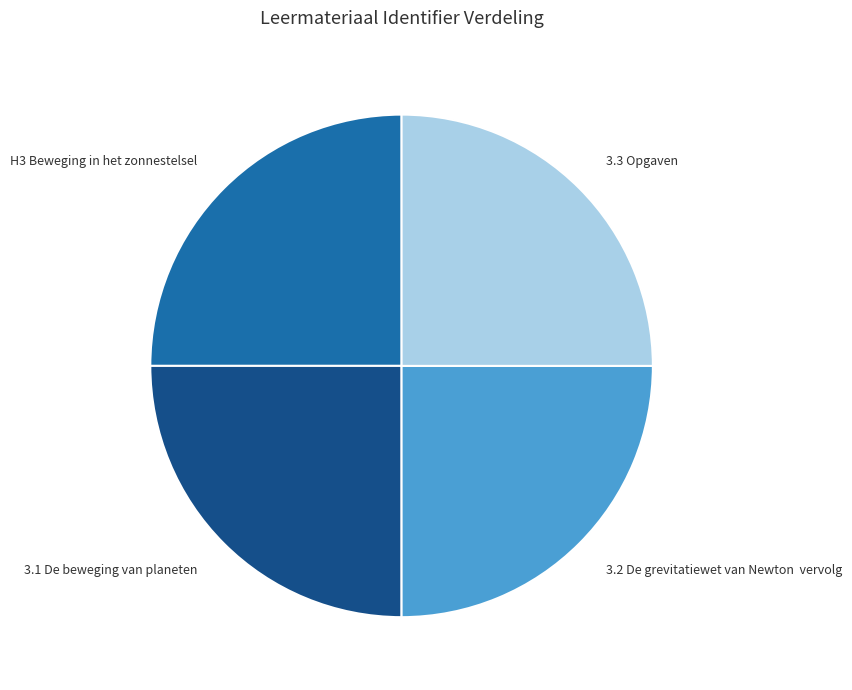

Is 3.1 De beweging van planeten the majority of the pie?

No